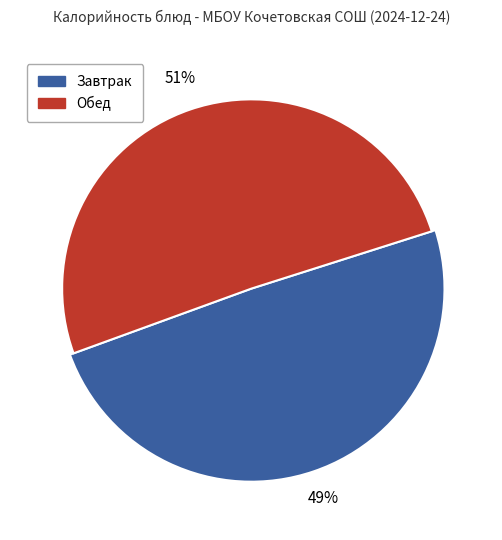

True or false: бананы accounts for 1% of the total.

False